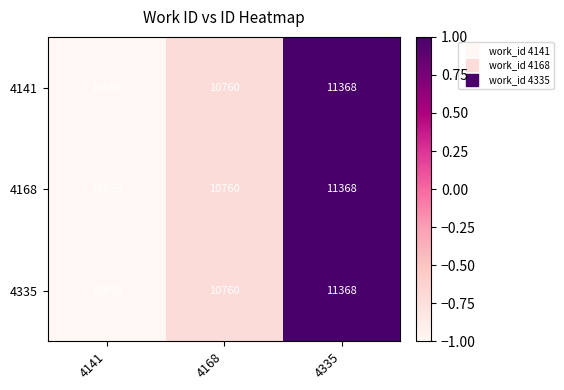

At which category is the sum across all series the highest?

4335